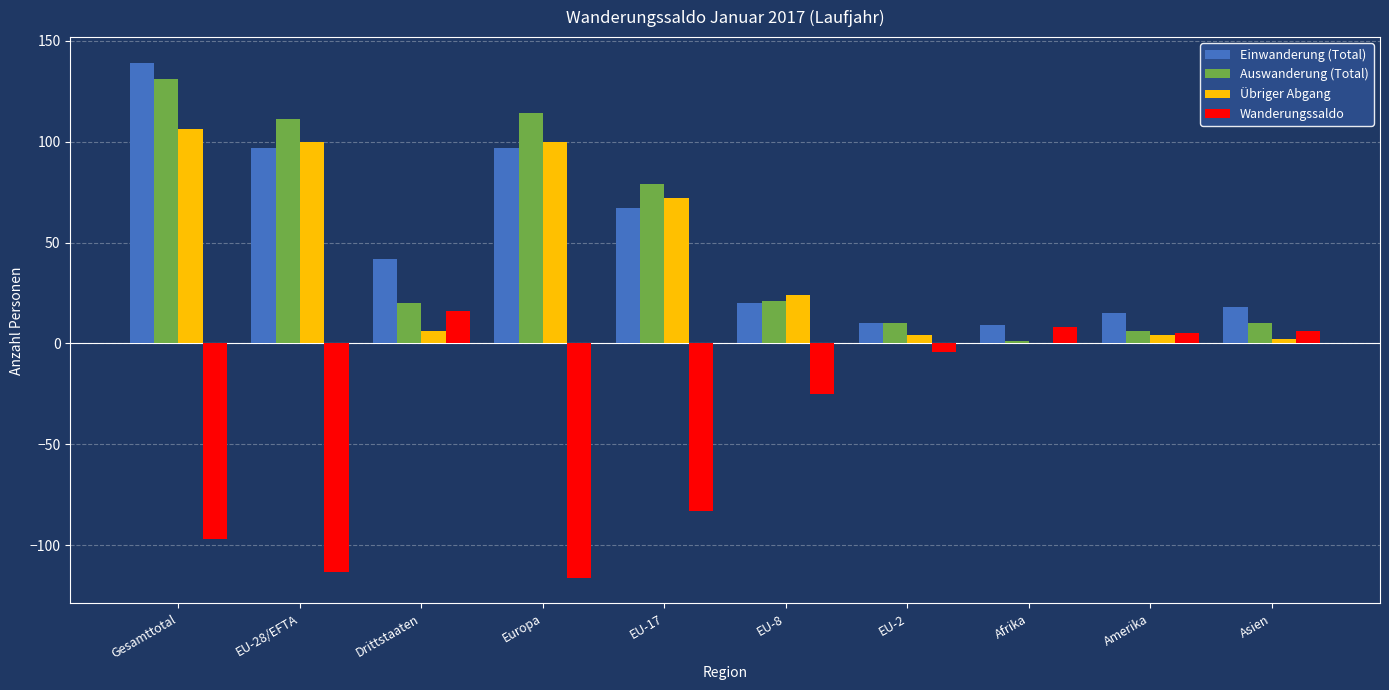

How many categories are shown in the chart?

10